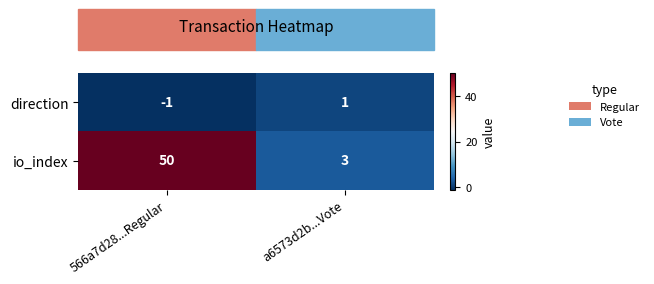

What is the total value across all series at 566a7d28...Regular?

49